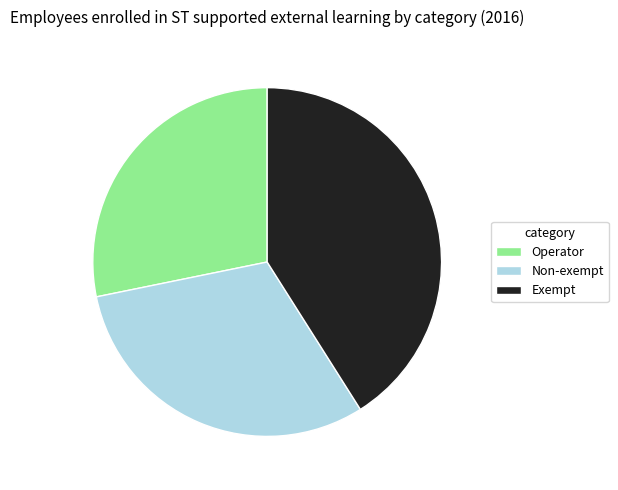

Count the number of slices in the pie.

3